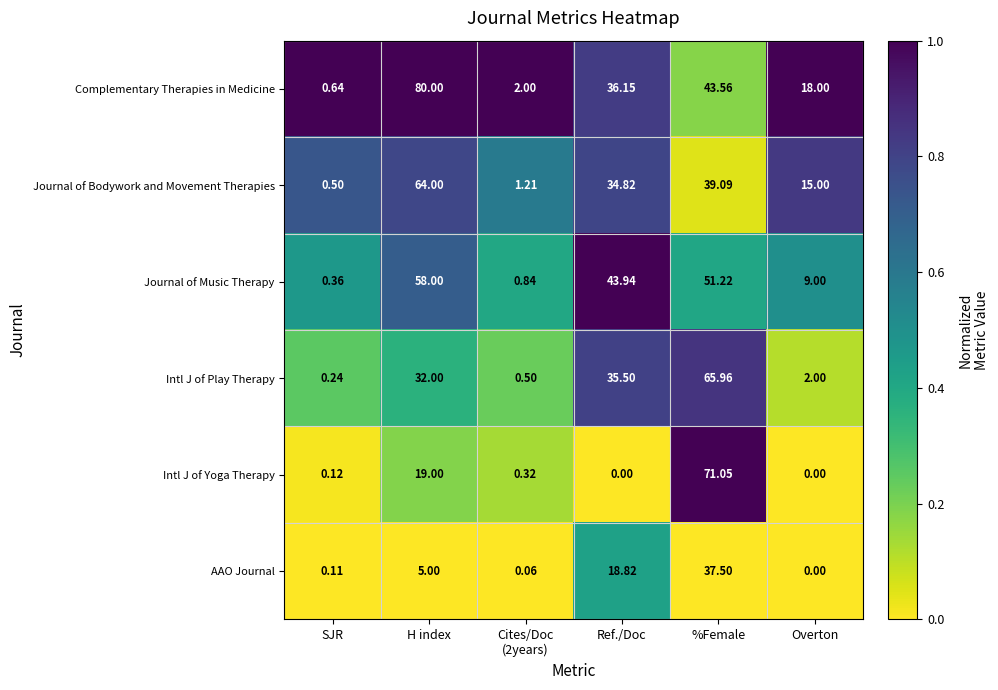

At which category is the sum across all series the highest?

%Female